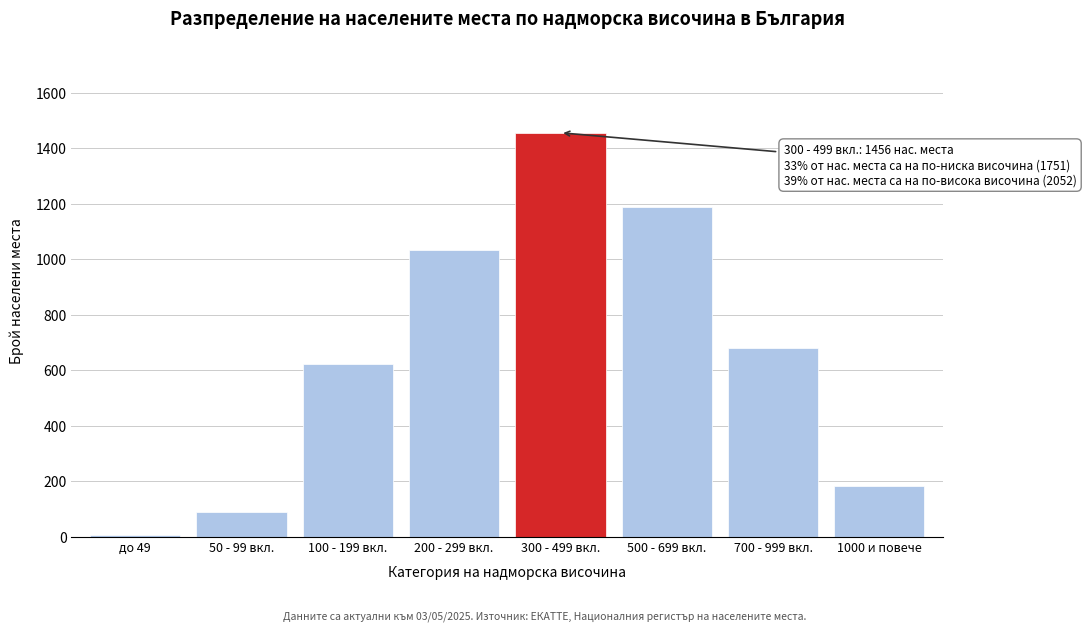

Reading left to right, what are all the values shown in this chart?

до 49=5	50 - 99 вкл.=89	100 - 199 вкл.=623	200 - 299 вкл.=1034	300 - 499 вкл.=1456	500 - 699 вкл.=1187	700 - 999 вкл.=681	1000 и повече=184